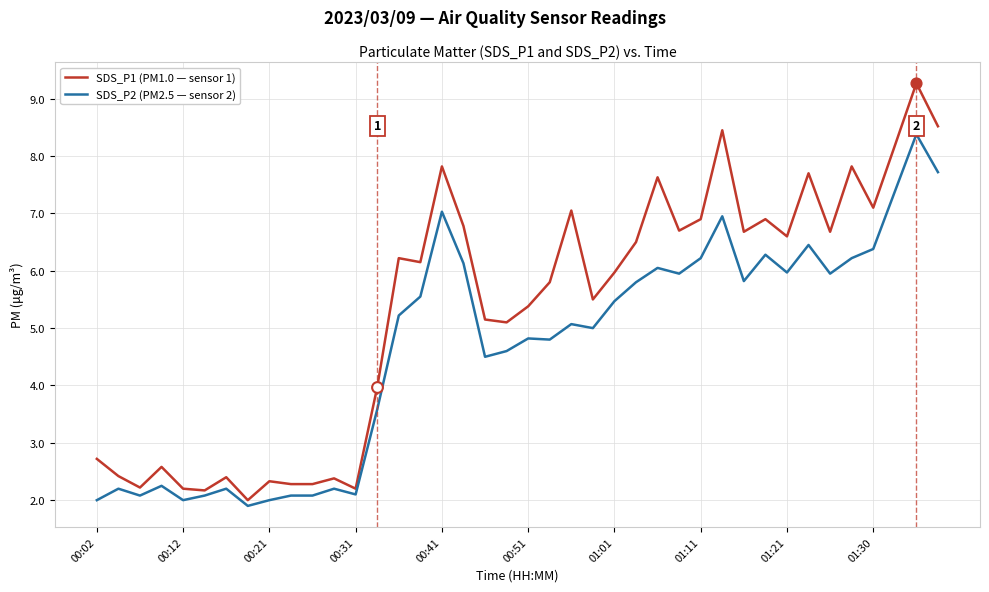

List the series in order of their overall mean, lowest first.

SDS_P2 (PM2.5 — sensor 2), SDS_P1 (PM1.0 — sensor 1)